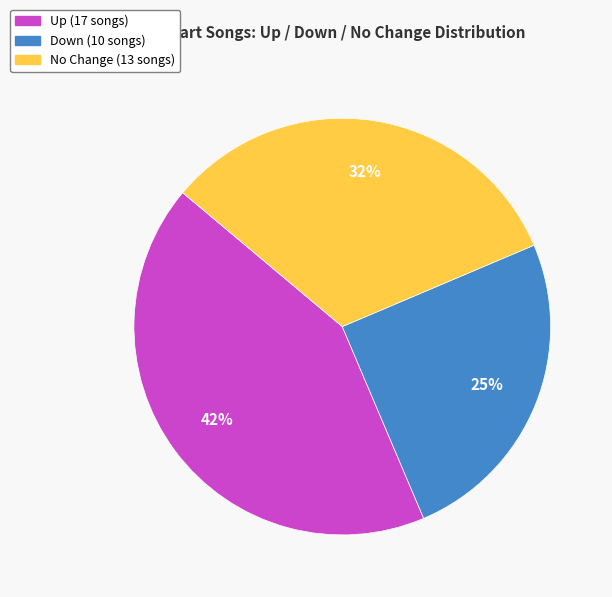

To the nearest percent, what is the difference between the largest and smallest slice percentages?

18%